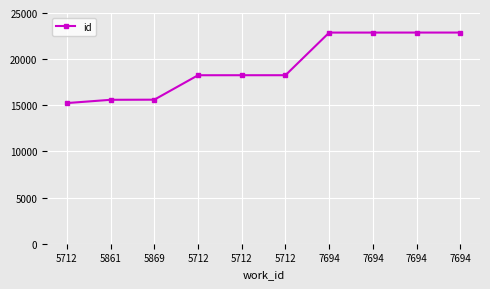

How many data points are less than 18259?

5